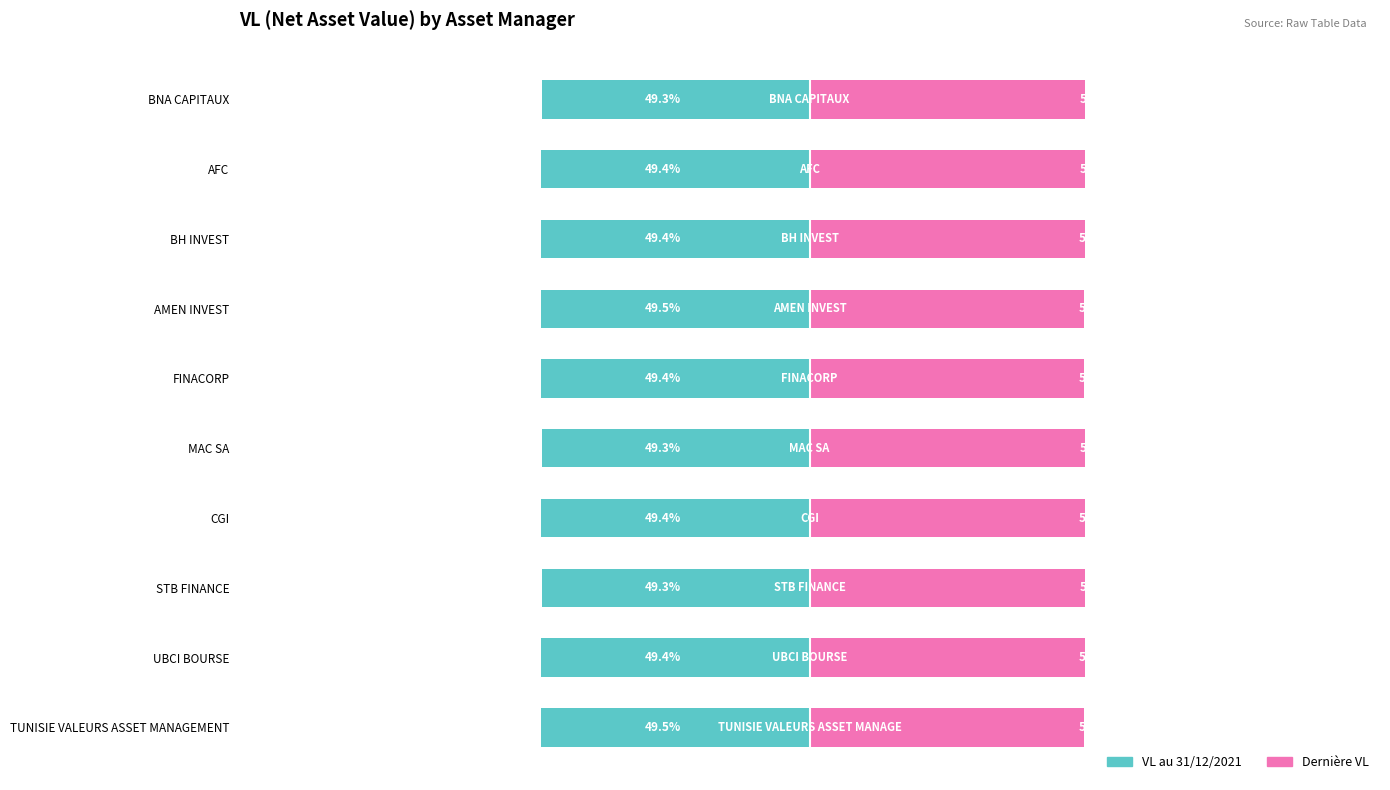

At how many categories does at least one series exceed 44?

10